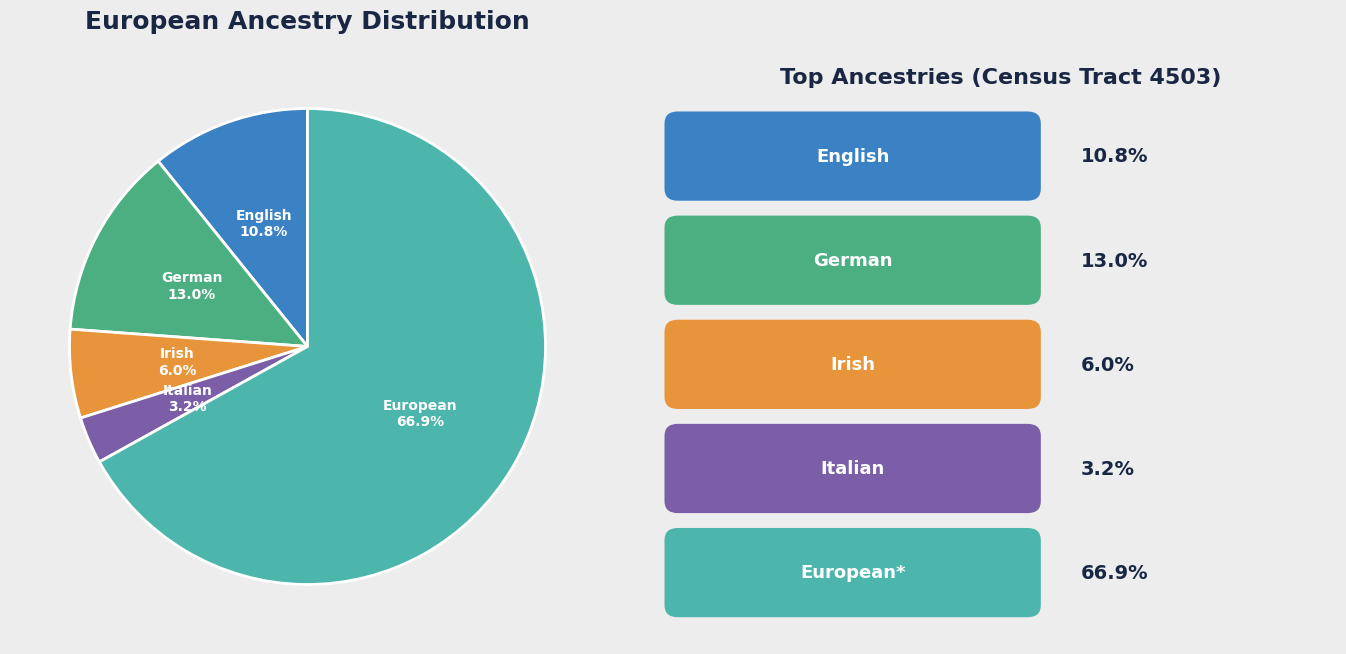

Does any single category account for the majority?

Yes